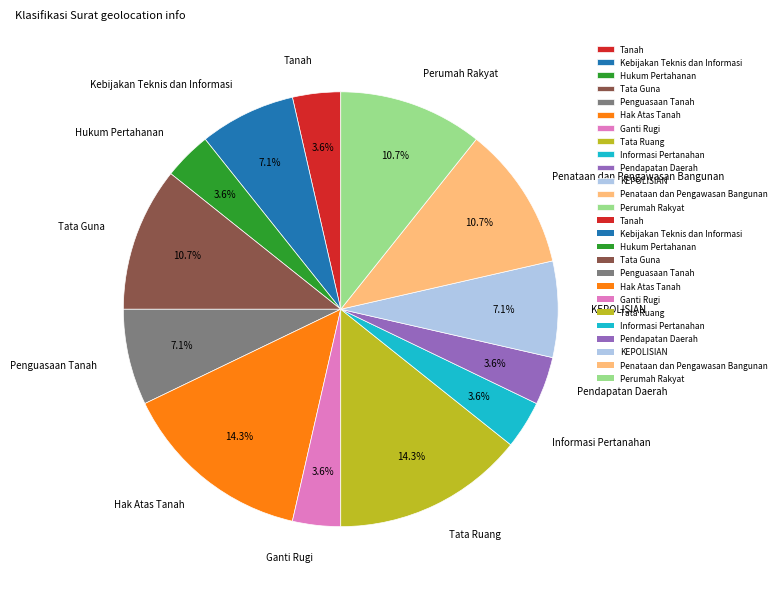

To the nearest percent, what is the combined percentage of Hukum Pertahanan and Penguasaan Tanah?

11%